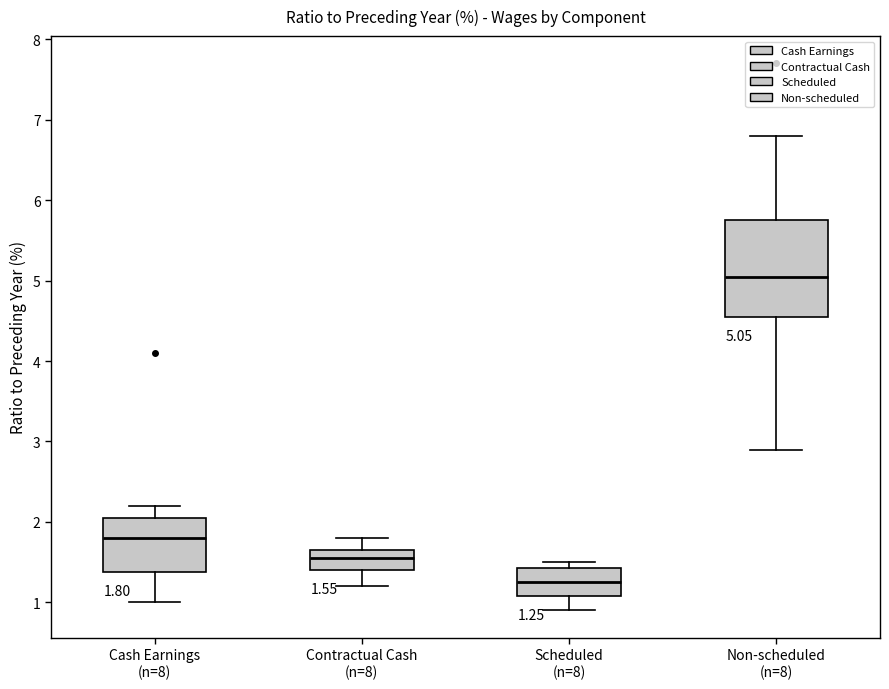

Which box's median line is the lowest?

Scheduled (n=8)